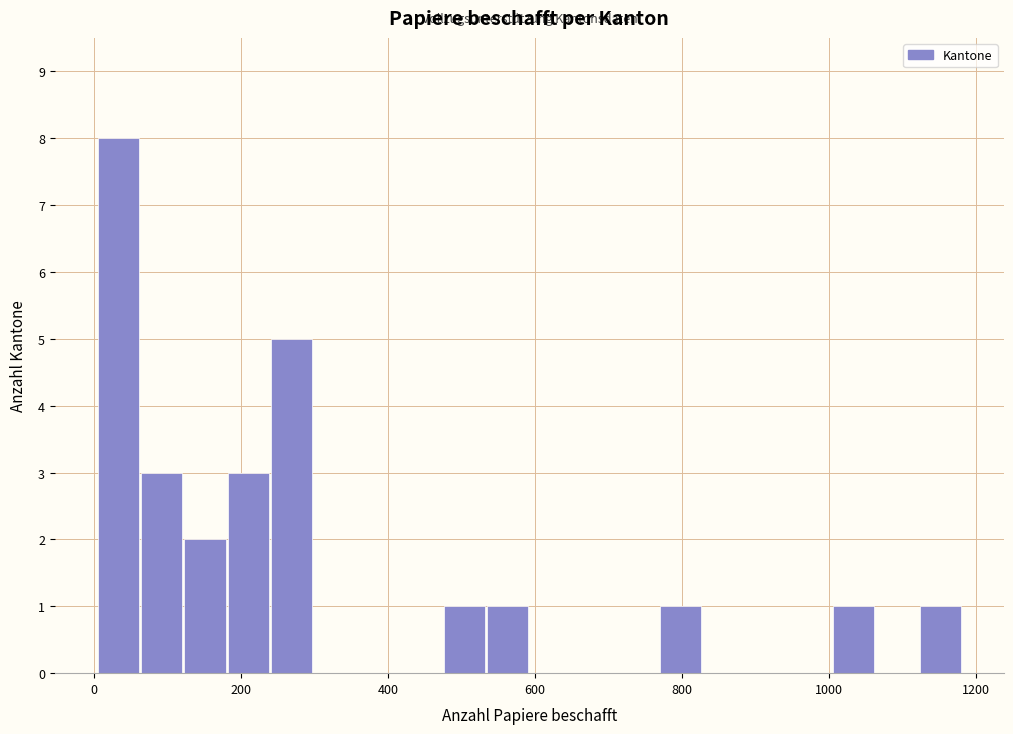

Around what value on the x-axis is the tallest bar? Give the approximate position of its centre, as read against the axis.

40